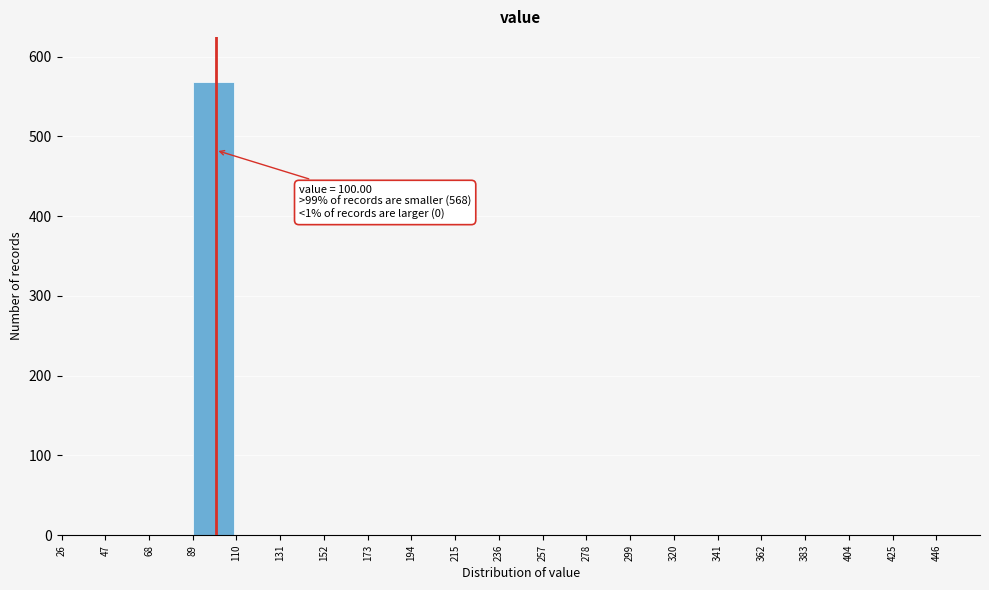

Reading left to right, list all the values displayed in this chart.

26=0	47=0	68=0	89=568	110=0	131=0	152=0	173=0	194=0	215=0	236=0	257=0	278=0	299=0	320=0	341=0	362=0	383=0	404=0	425=0	446=0